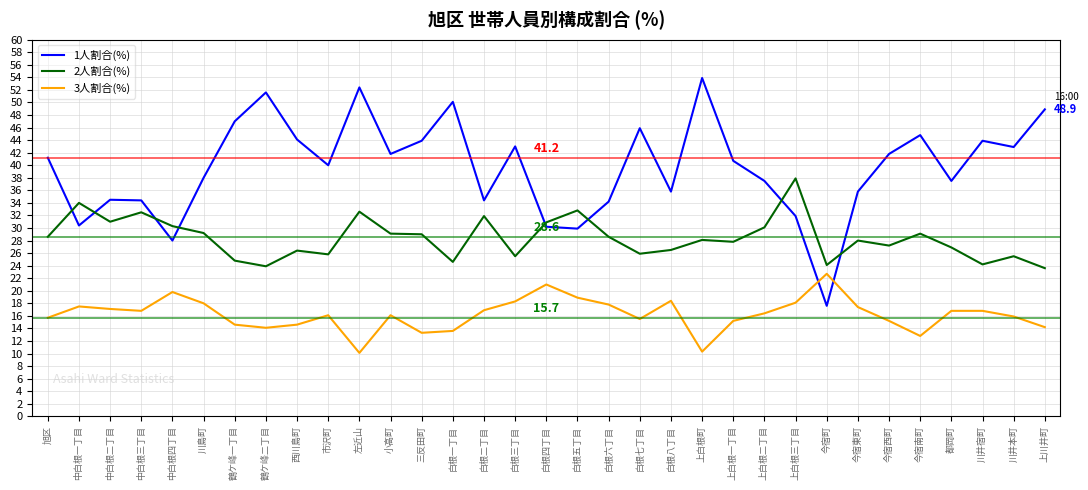

Is the value of 3人割合(%) at 鶴ケ峰二丁目 greater than the value of 1人割合(%) at 川井宿町?

No